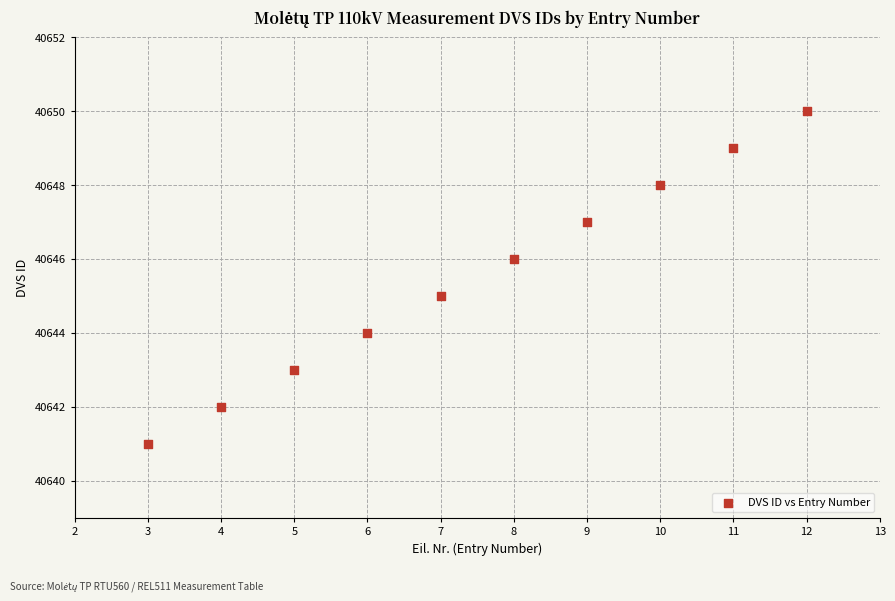

What is the range of X values (max minus min)?

9